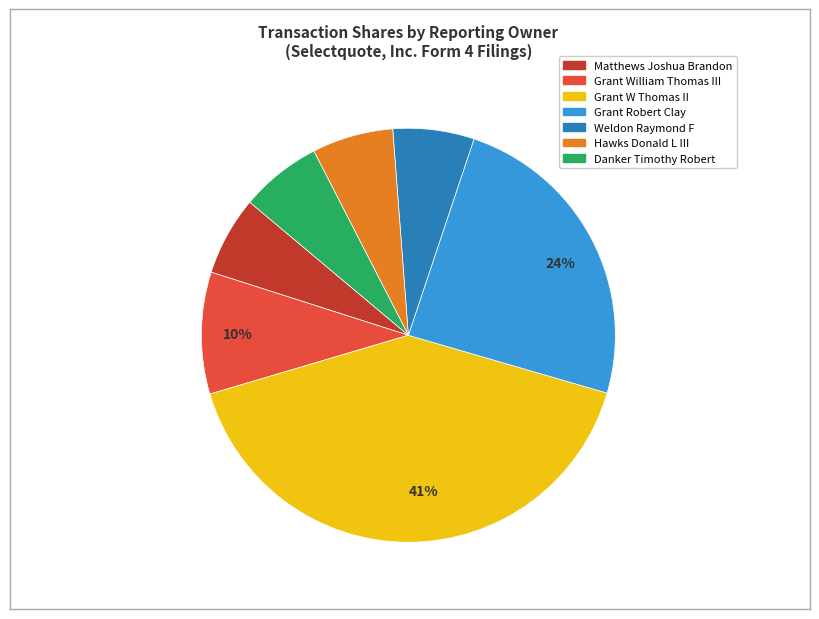

To the nearest percent, what is the average slice percentage?

14%